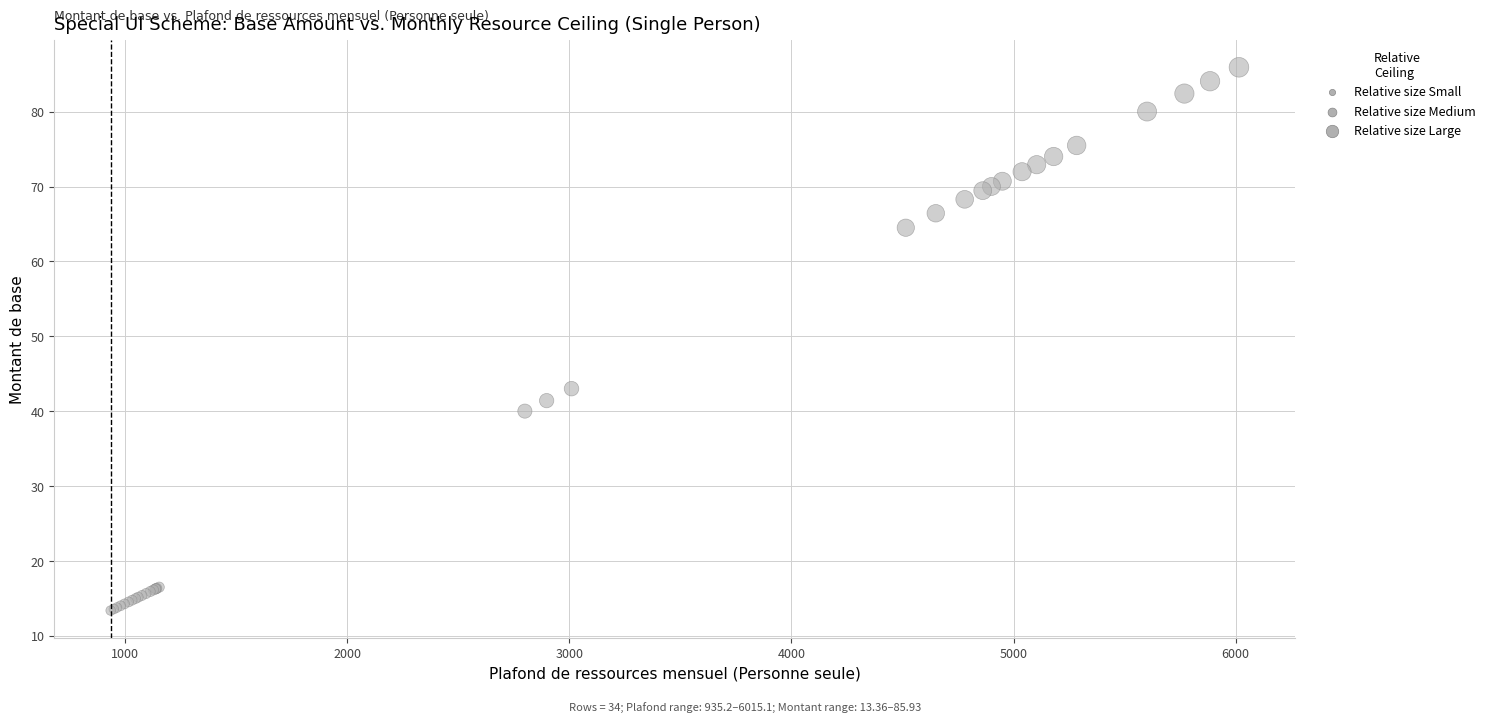

What Y value in the scatter plot is closest to 49?

43.0